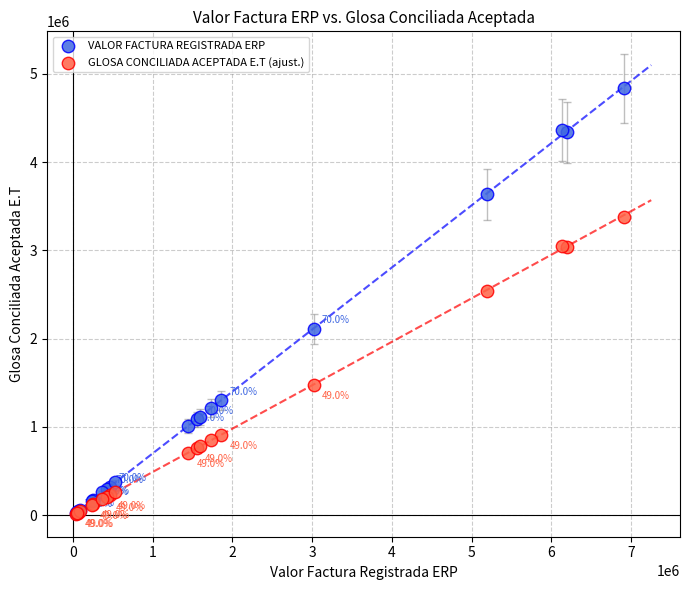

Which series has the largest Y range (max minus min)?

VALOR FACTURA REGISTRADA ERP